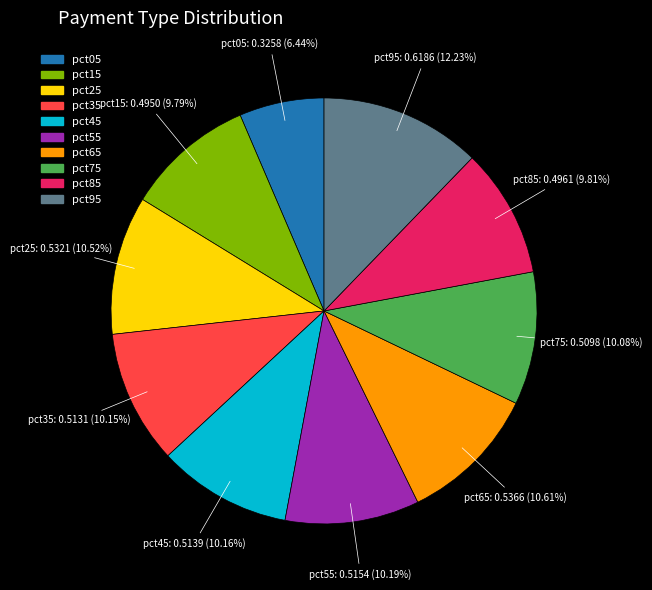

To the nearest percent, what is the average slice percentage?

10%